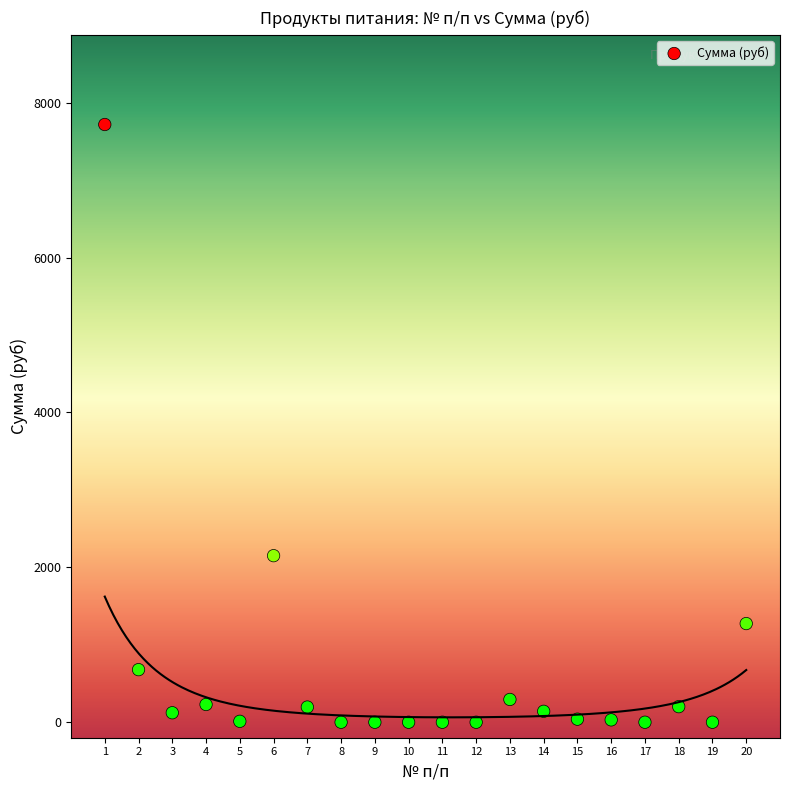

What Y value in the scatter plot is closest to 3858?

2150.6